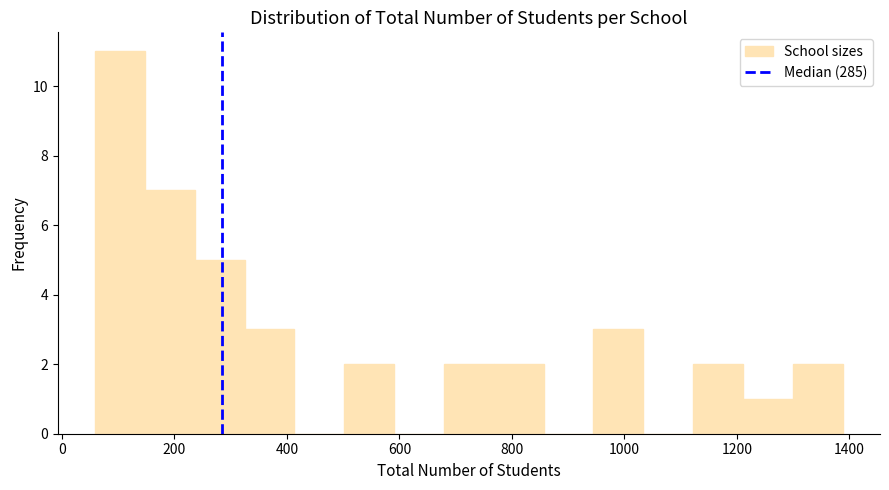

Reading left to right, list every bar in this chart as the range it spans on the x-axis followed by its height. Neither the bar edges nor the heights are printed on the chart, so give them approximately, as read against the axes.

60 to 140: 11
140 to 240: 7
240 to 320: 5
320 to 420: 3
420 to 500: 0
500 to 600: 2
600 to 680: 0
680 to 760: 2
760 to 860: 2
860 to 940: 0
940 to 1040: 3
1040 to 1120: 0
1120 to 1220: 2
1220 to 1300: 1
1300 to 1380: 2